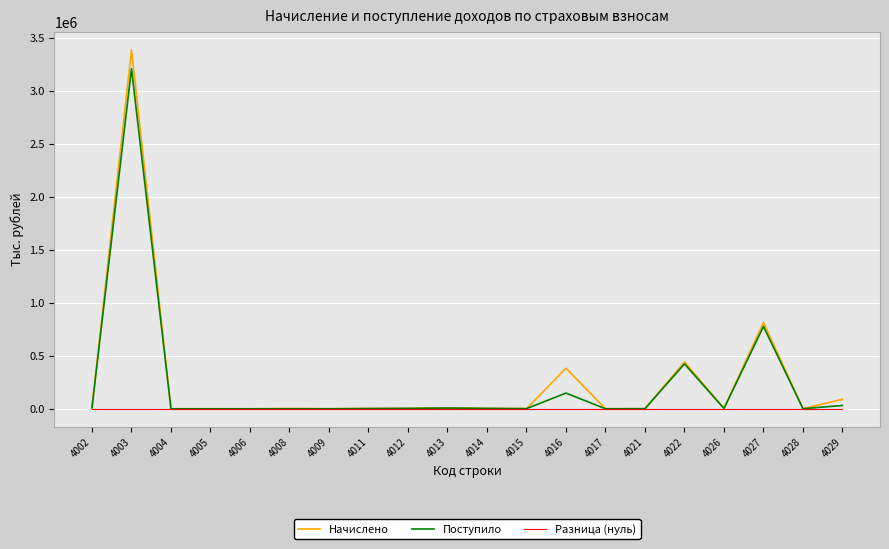

Between 4002 and 4016, which series saw the biggest shift?

Начислено